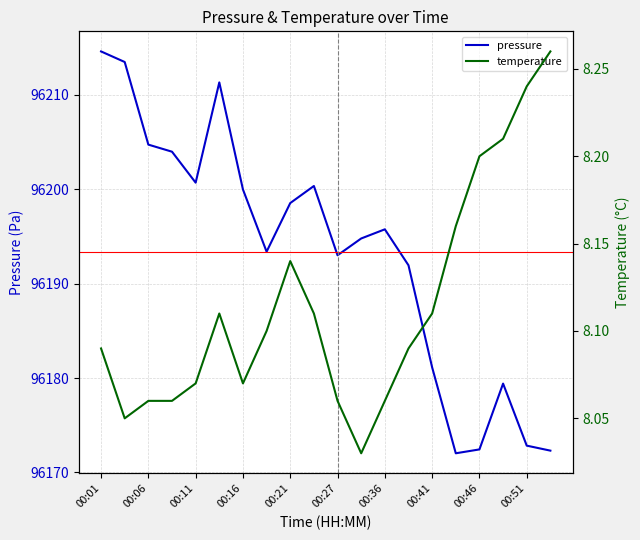

What is the difference between the maximum and minimum values in the temperature series?

0.2